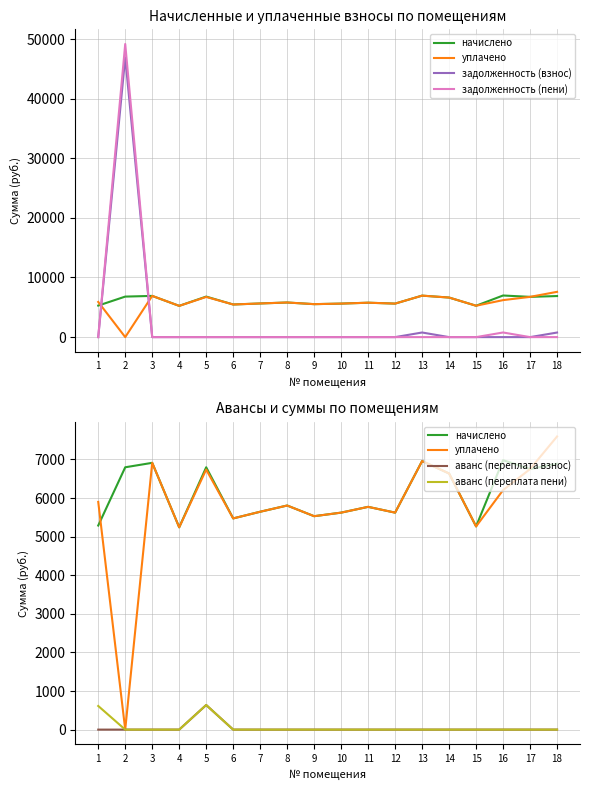

Reading left to right, extract all data points from this chart.

начислено: 5287.7	6796.8	6912.0	5241.6	6796.8	5472.0	5644.8	5806.1	5529.6	5621.8	5771.5	5621.8	6958.1	6635.5	5264.6	6981.1	6750.7	6889.0
уплачено: 5900.2	0.0	6912.0	5241.6	6737.6	5472.0	5644.8	5806.1	5529.6	5621.8	5771.5	5621.8	6958.1	6635.5	5264.6	6205.4	6750.7	7594.6
задолженность (взнос): 0.0	46905.0	0.0	0.0	0.0	0.0	0.0	0.0	0.0	0.0	0.0	0.0	773.1	0.0	0.0	0.0	0.0	765.4
задолженность (пени): 0.0	49170.6	0.0	0.0	0.0	0.0	0.0	0.0	0.0	0.0	0.0	0.0	0.0	0.0	0.0	775.7	0.0	0.0
аванс (переплата взнос): 0.0	0.0	0.0	0.0	637.2	0.0	0.0	0.0	0.0	0.0	0.0	0.0	0.0	0.0	0.0	0.0	0.0	0.0
аванс (переплата пени): 612.5	0.0	0.0	0.0	637.0	0.0	0.0	0.0	0.0	0.0	0.0	0.0	0.0	0.0	0.0	0.0	0.0	0.0